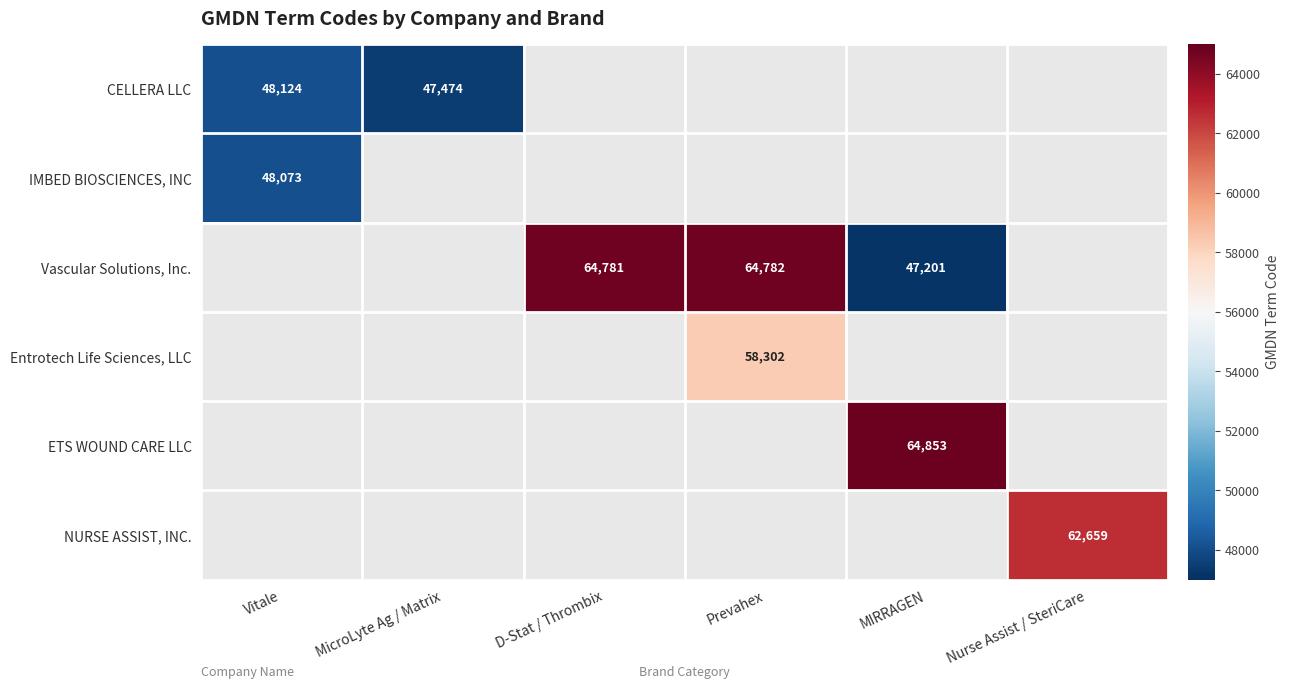

The CELLERA LLC series shows 78300 at Vitale. True or false?

False